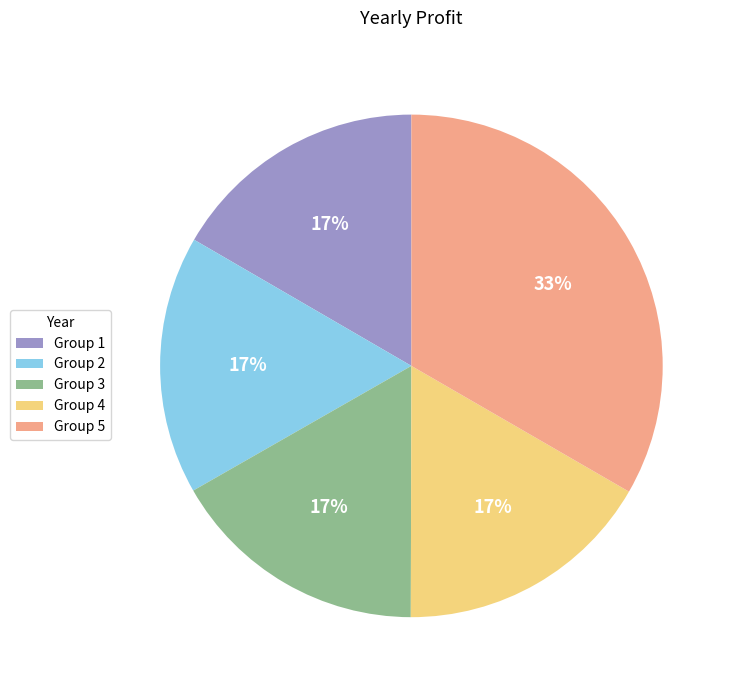

What is the largest slice in the pie chart?

Group 5